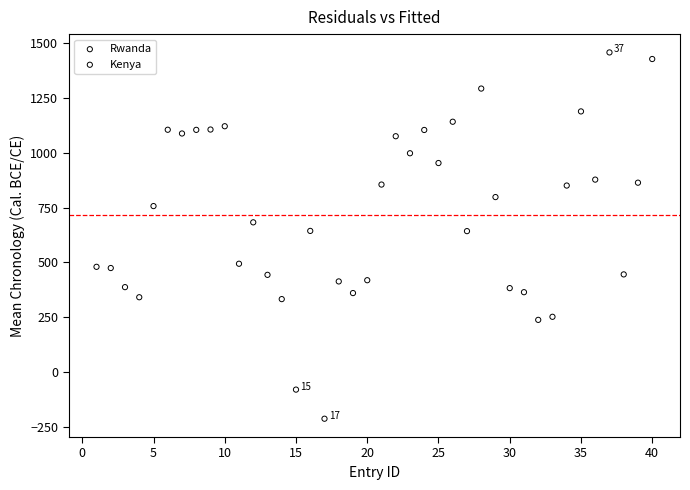

What are all the series names shown in the legend?

Rwanda, Kenya